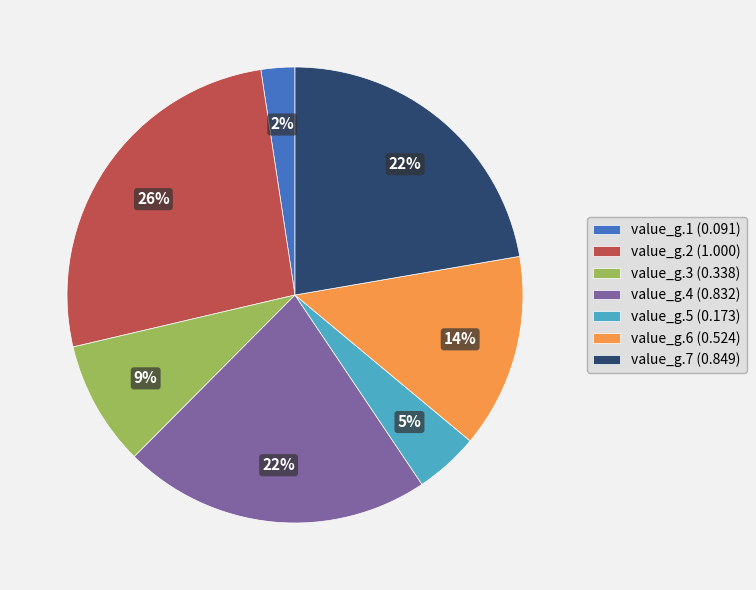

Does value_g.3 account for over 50% of the chart?

No